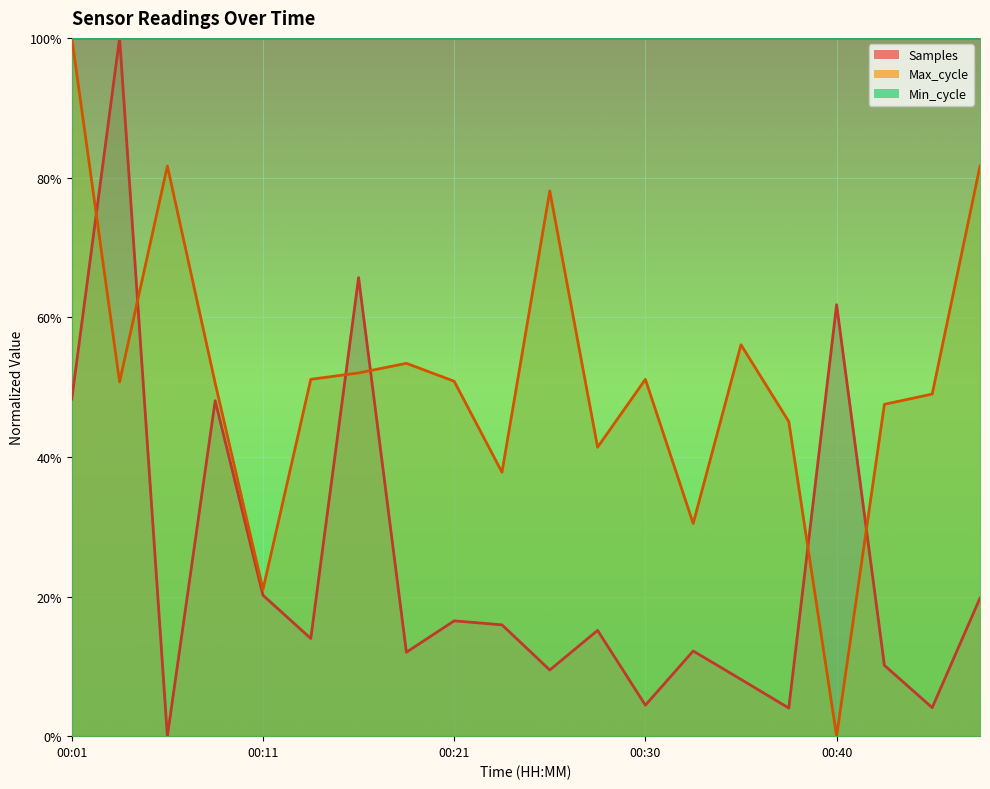

At which label is Samples closest to 0?

00:06